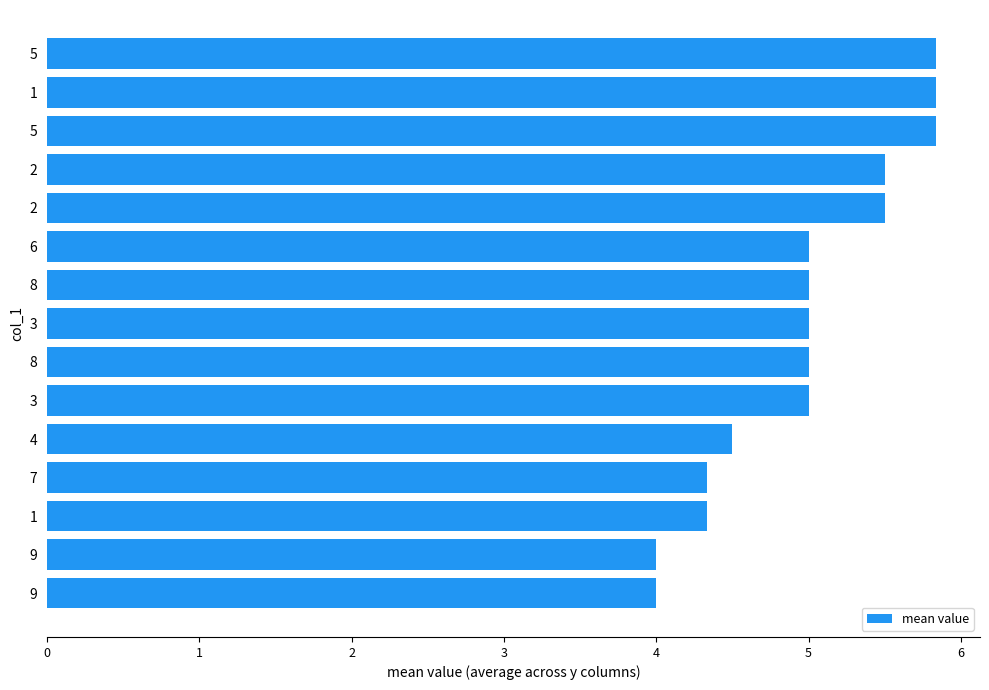

Does the chart contain any negative values?

No